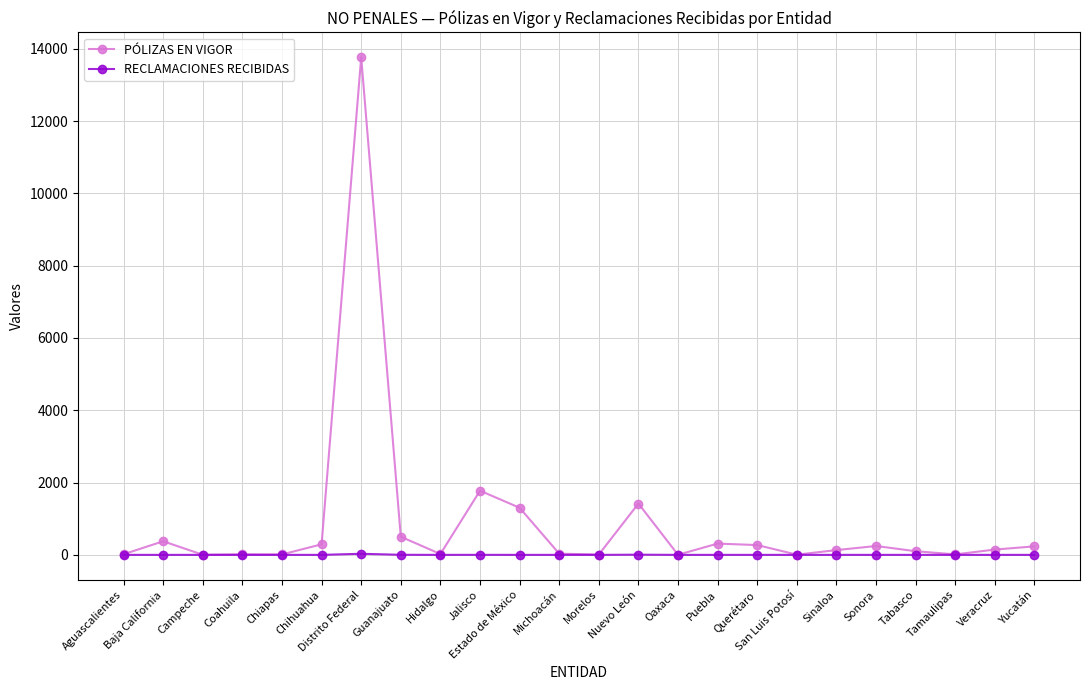

How many data points in PÓLIZAS EN VIGOR are less than 147?

12